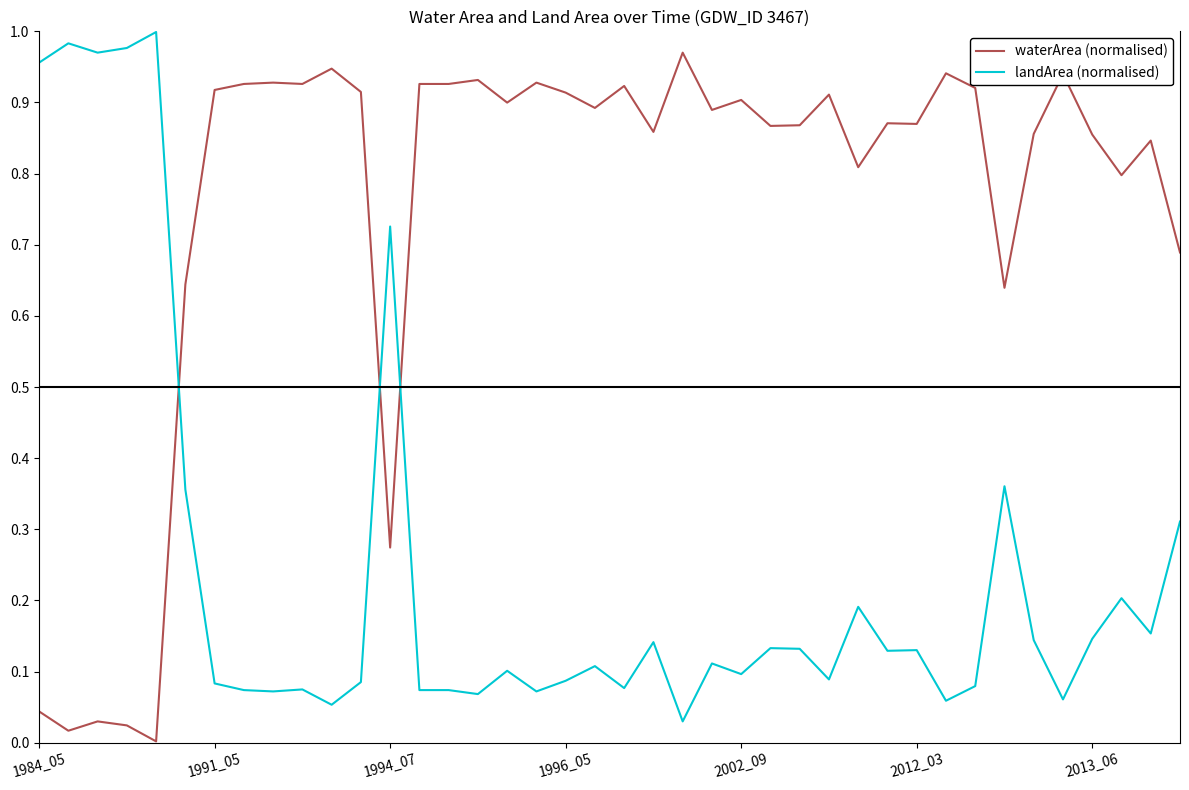

List the series in order of their overall mean, lowest first.

landArea (normalised), waterArea (normalised)